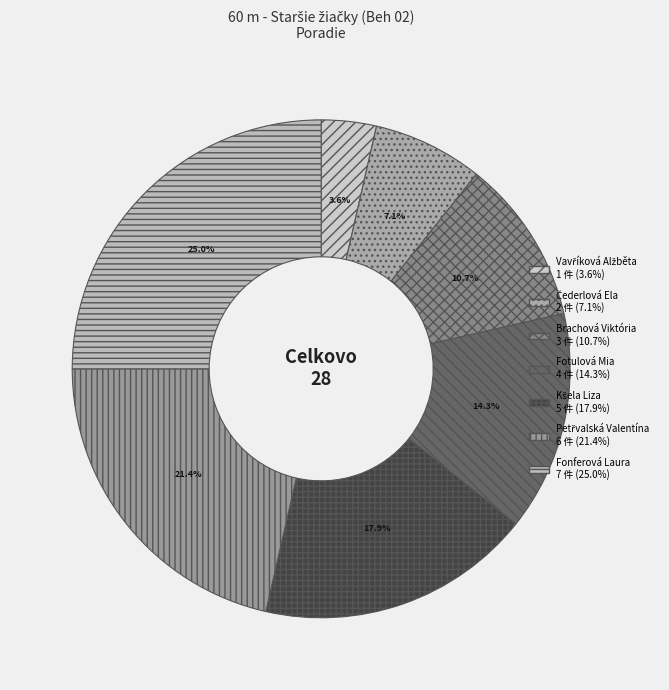

How many segments does this pie chart have?

7